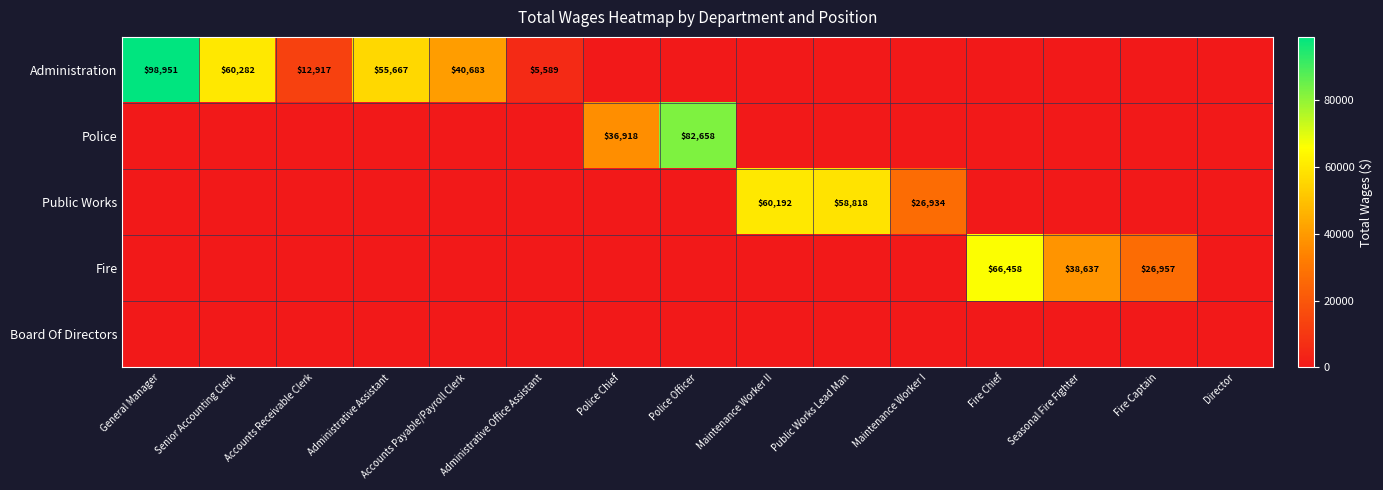

The value of Police at Police Officer is 82658. True or false?

True